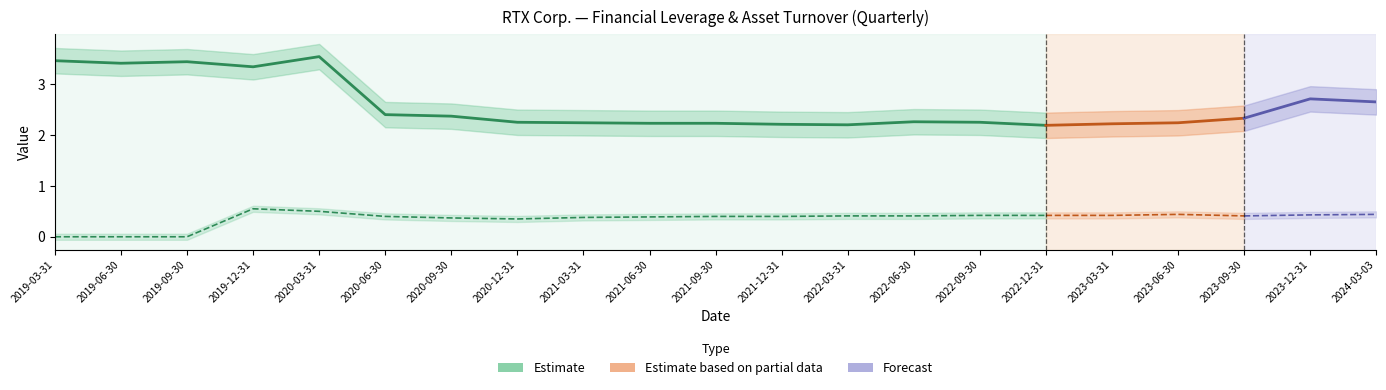

True or false: Financial Leverage and Asset Turnover intersect in this chart.

False